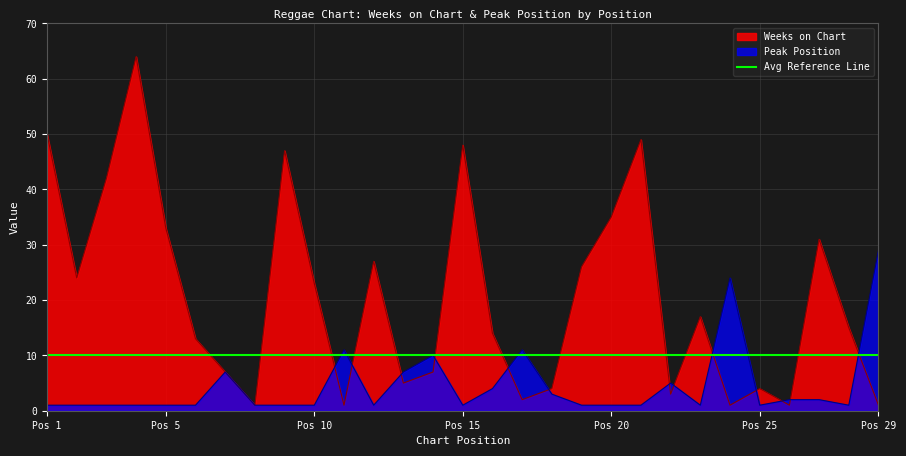

At which category does Weeks on Chart reach its first local valley?

2